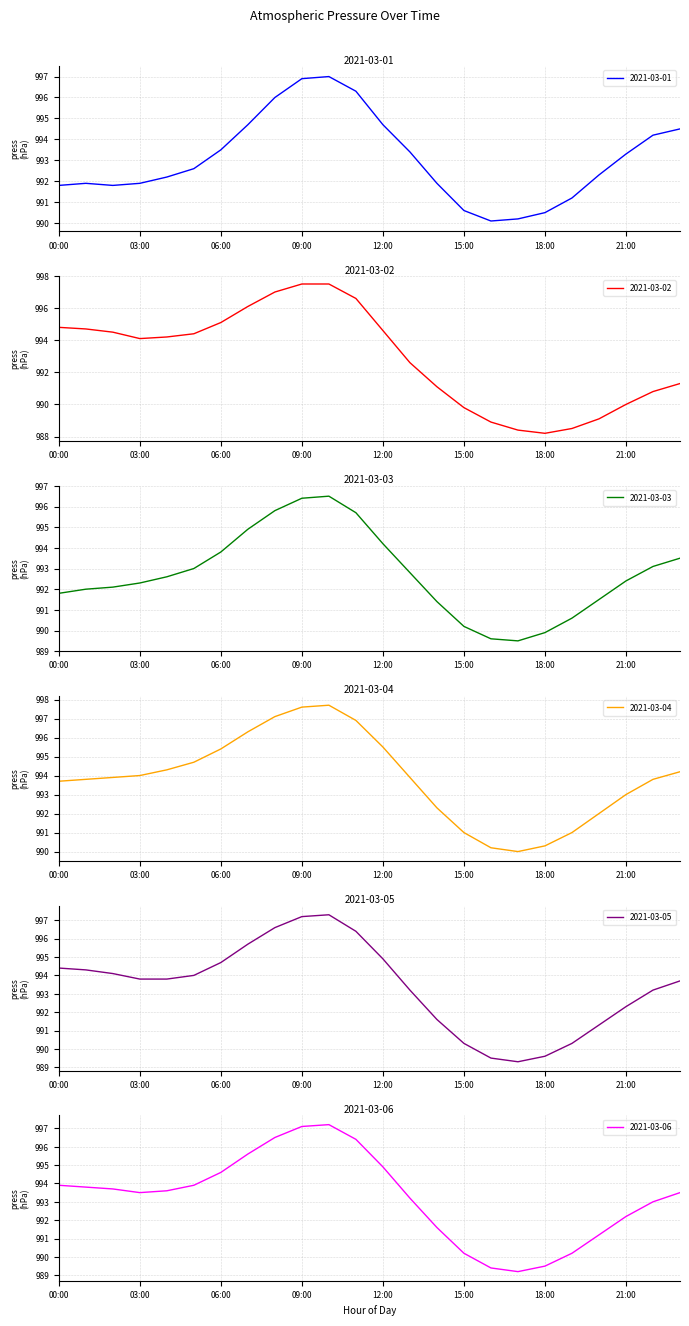

Rank the series by their maximum value, from lowest to highest.

2021-03-03, 2021-03-01, 2021-03-06, 2021-03-05, 2021-03-02, 2021-03-04